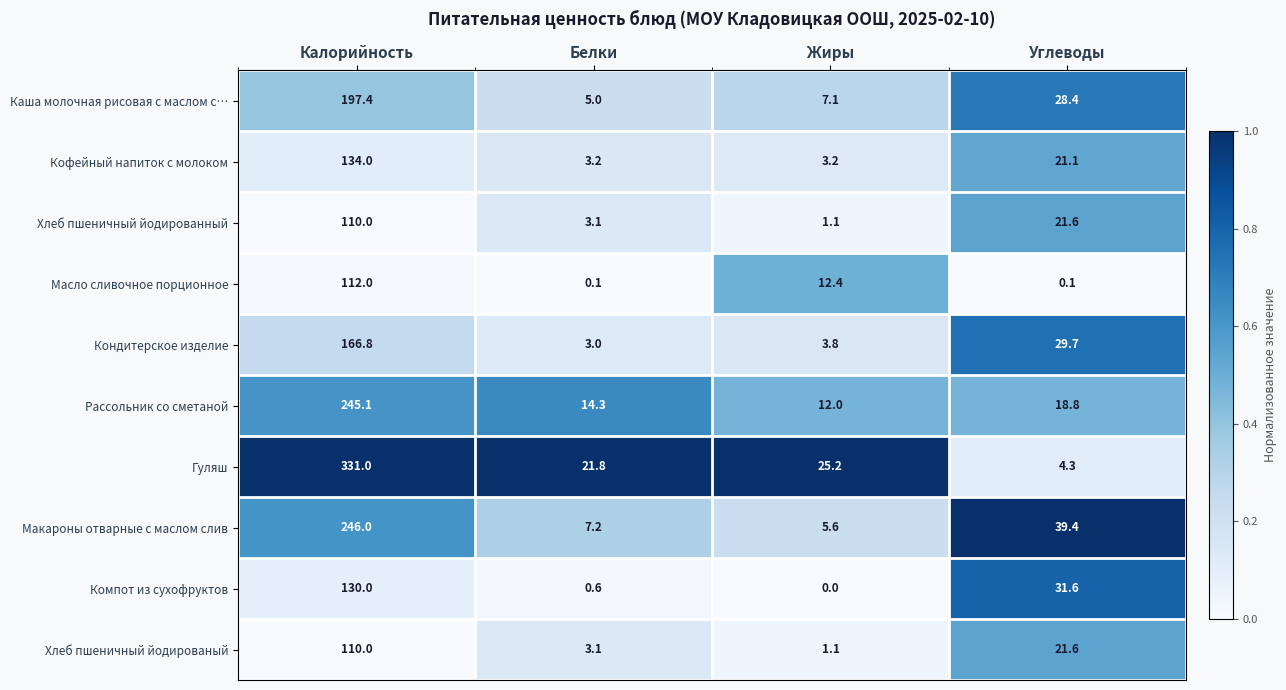

What is the maximum value shown in the chart?

331.0